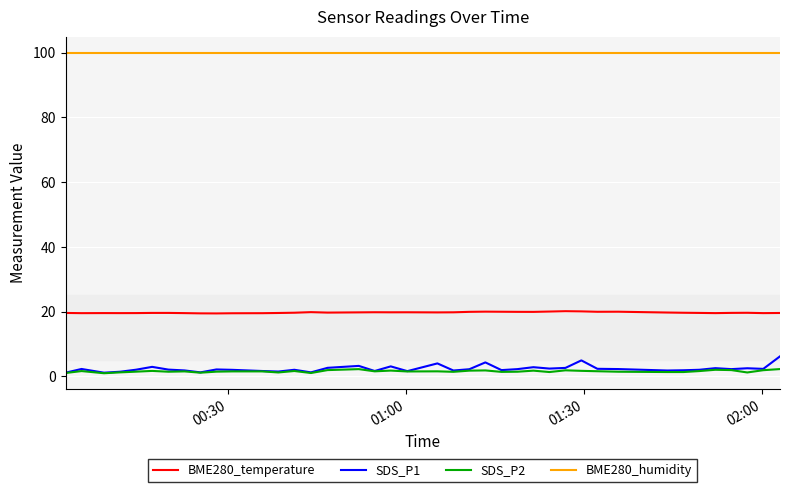

What is the minimum value for BME280_humidity?

100.0